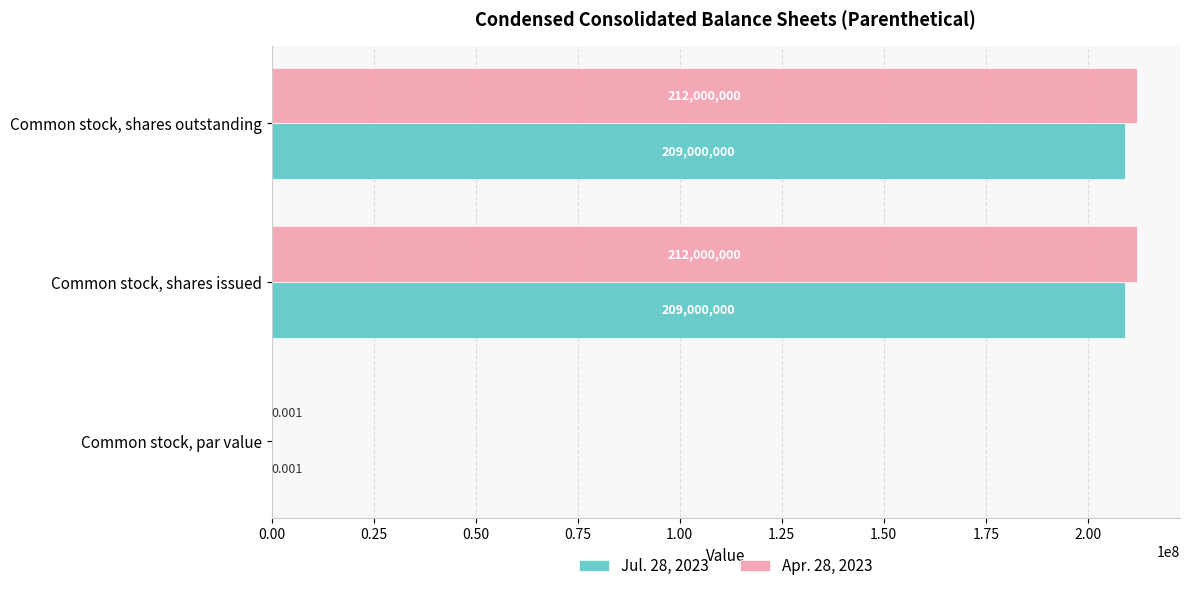

What is the average value of the Jul. 28, 2023 series?

139333333.3